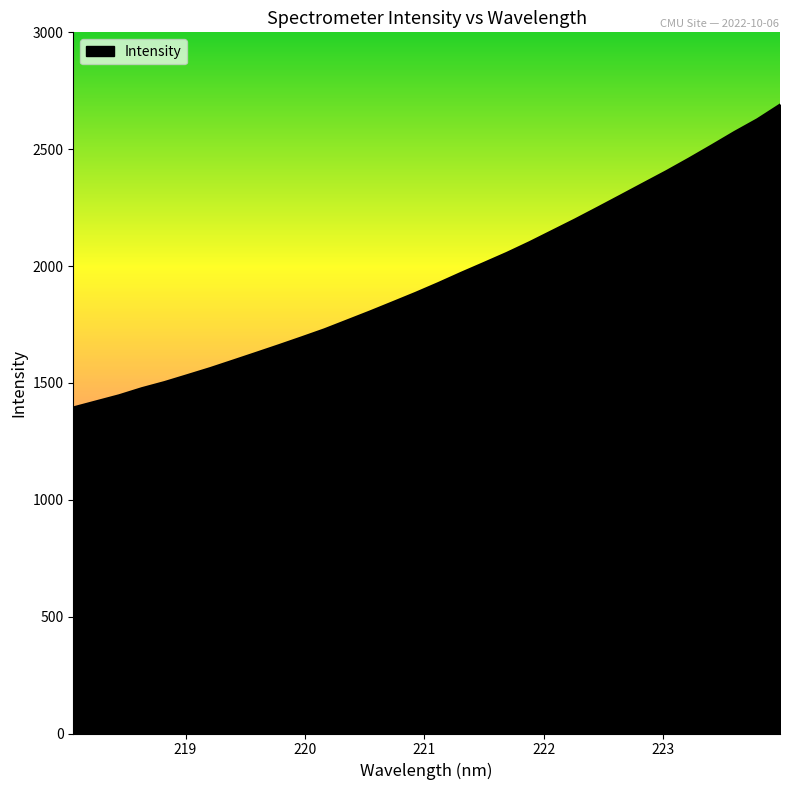

What is the smallest value displayed?

1395.2